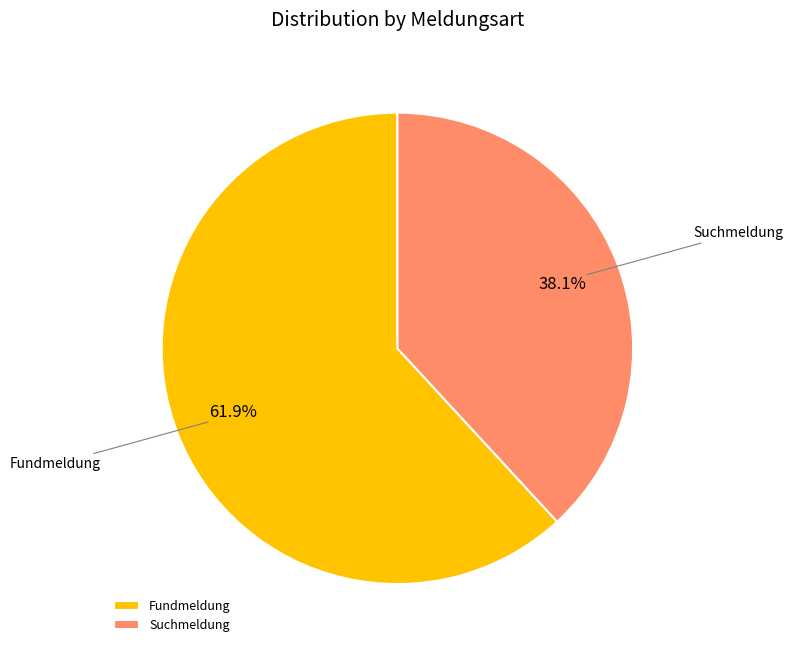

Which category has the smallest portion of the pie?

Suchmeldung